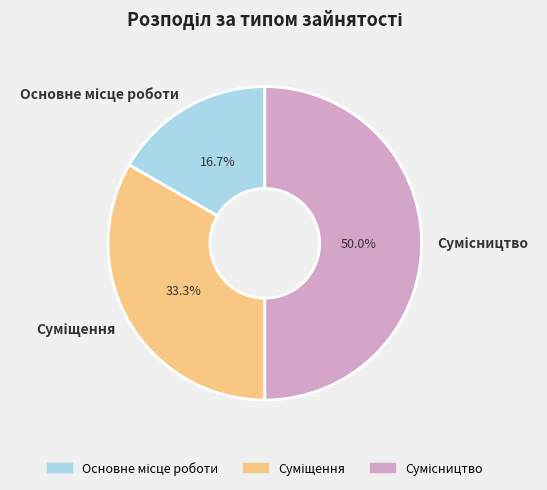

Count the number of slices in the pie.

3